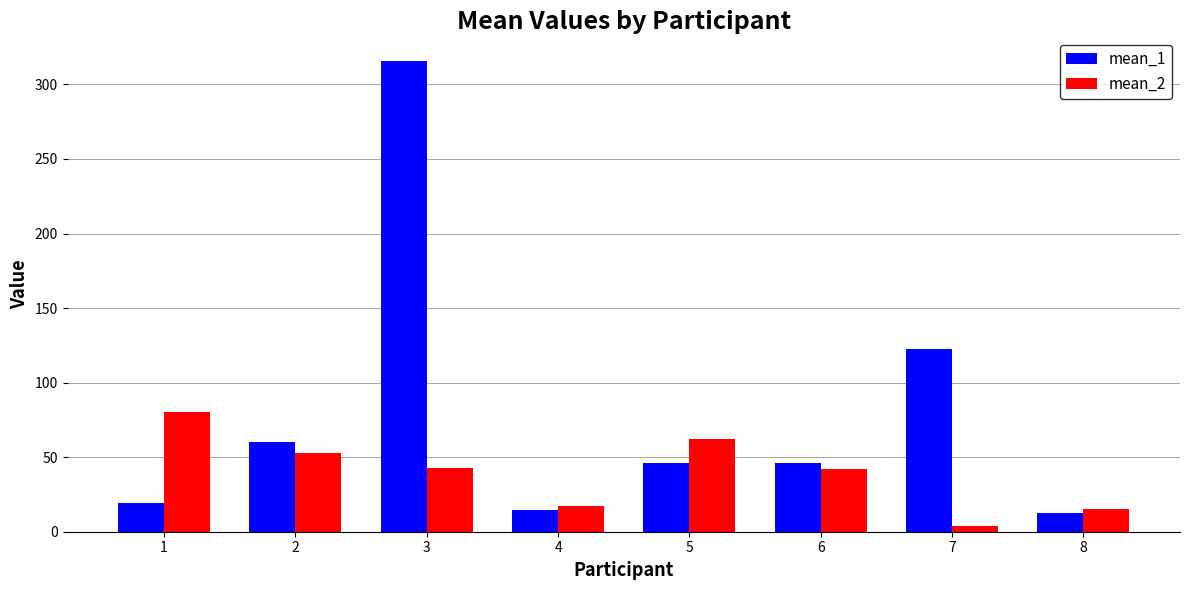

What is the total value across all series at 3?

358.3